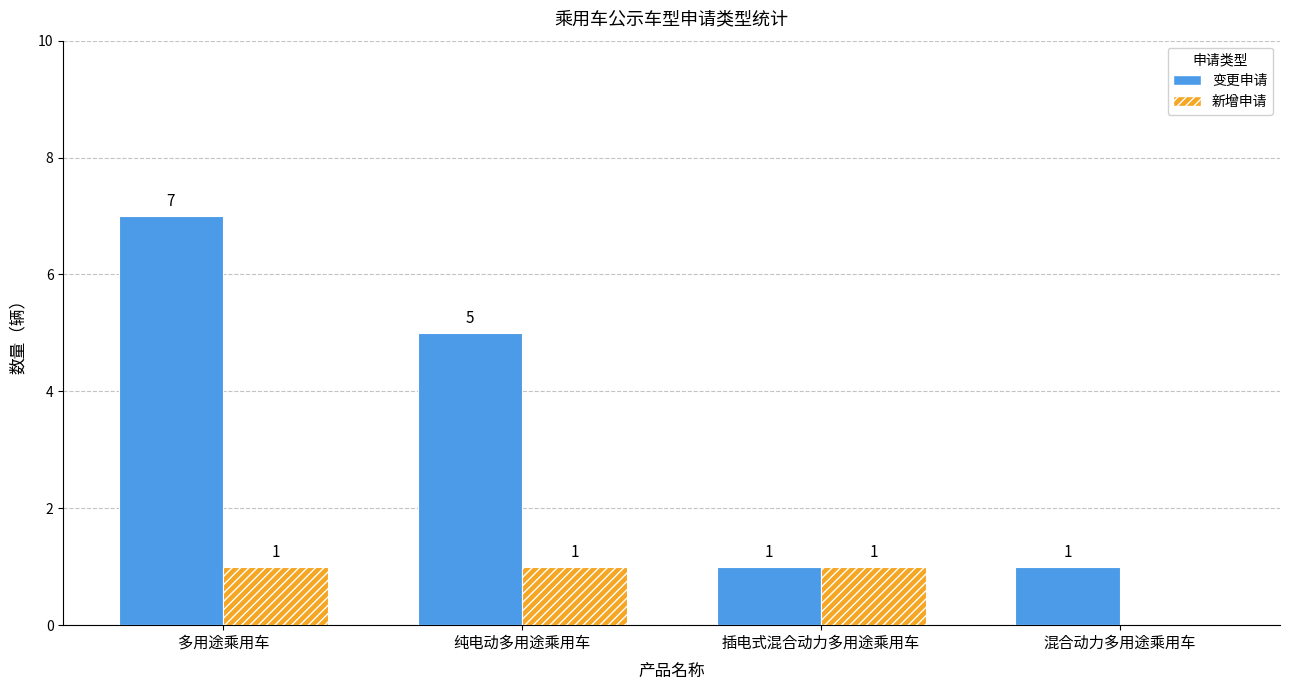

Reading left to right, extract all data points from this chart.

变更申请: 7	5	1	1
新增申请: 1	1	1	0